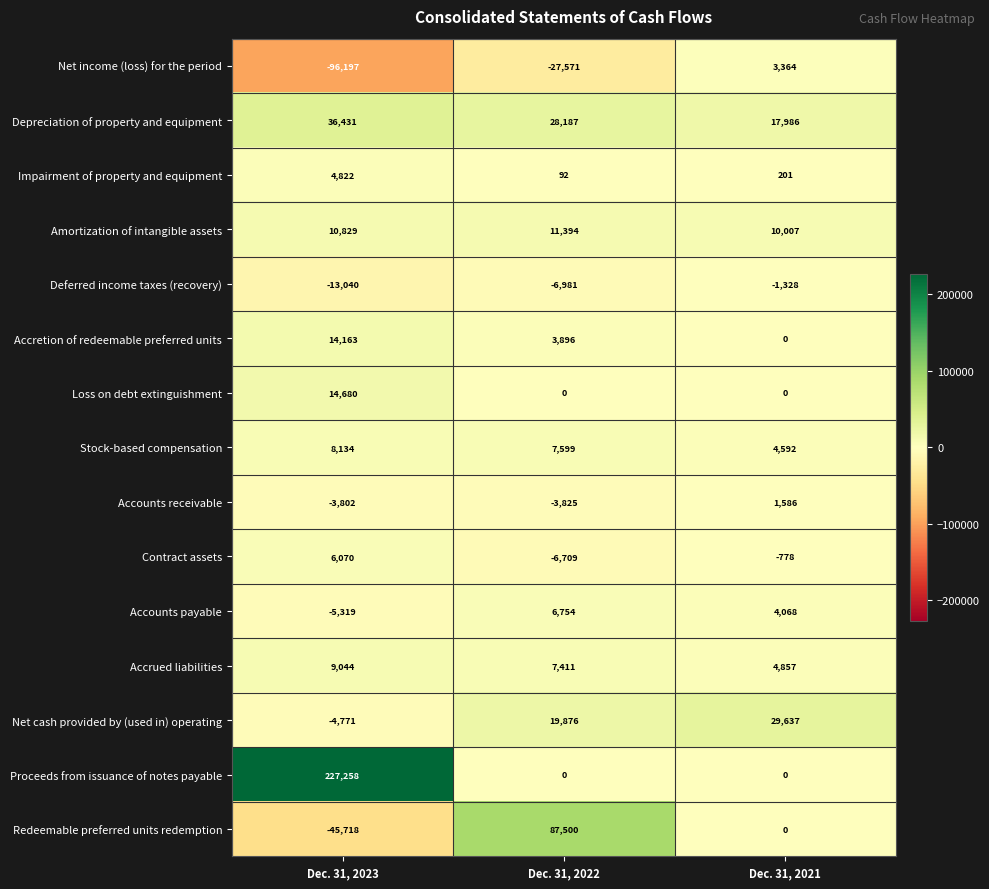

What is the total value across all series at Dec. 31, 2023?

162584